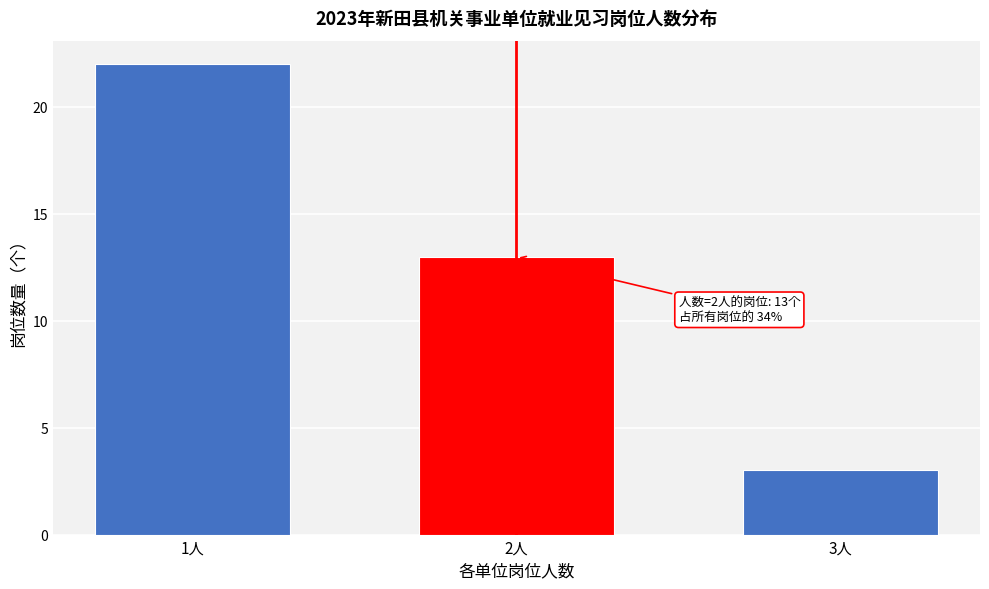

Reading left to right, list all the values displayed in this chart.

1人=22	2人=13	3人=3